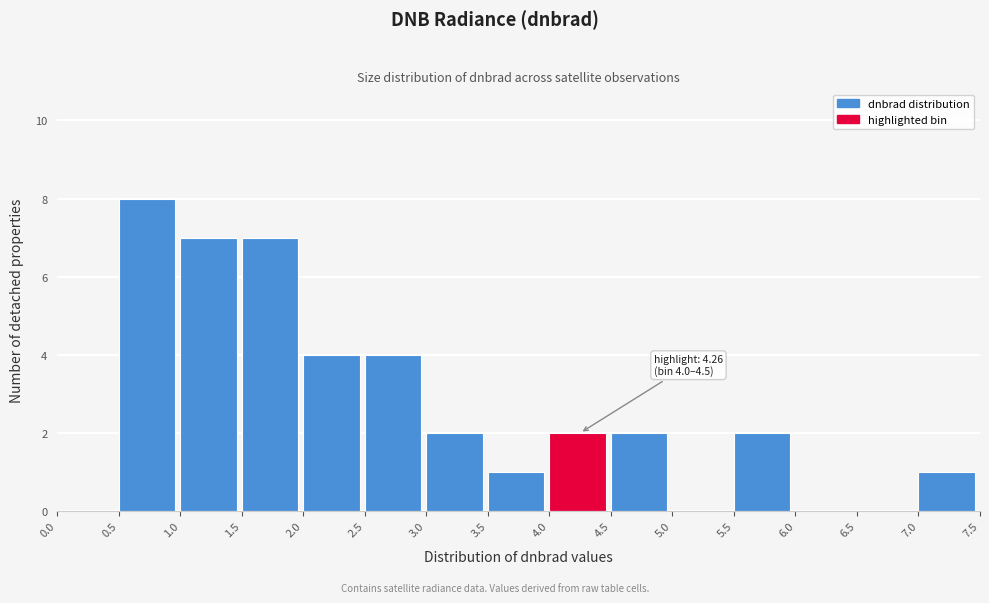

Over which range of the x-axis is the bar tallest?

0.5 to 1.0